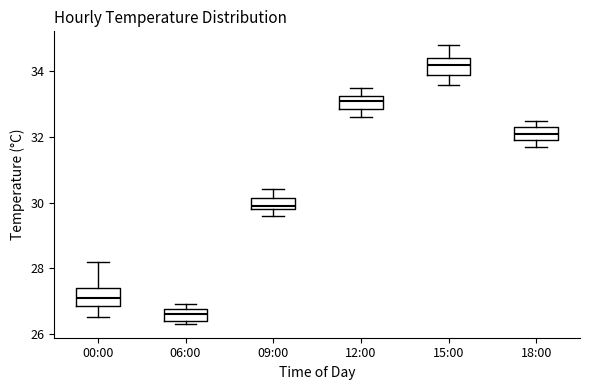

Where does the median line of the box for 15:00 sit on the y-axis? The values are not printed on the chart, so give them approximately, as read against the axis.

34.2